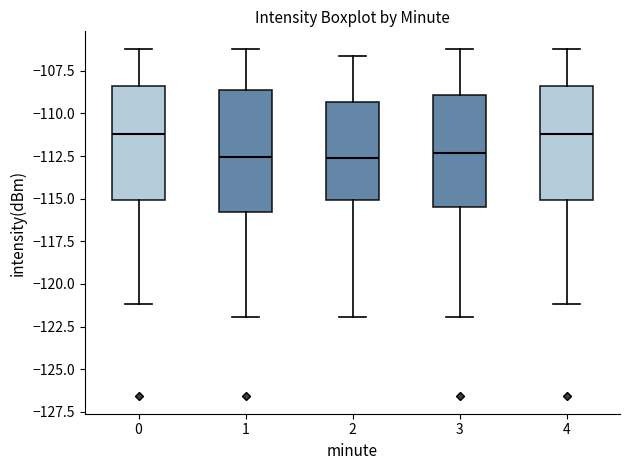

Where does the lower whisker of the box at x = 0 end on the y-axis? The values are not printed on the chart, so give them approximately, as read against the axis.

-121.0